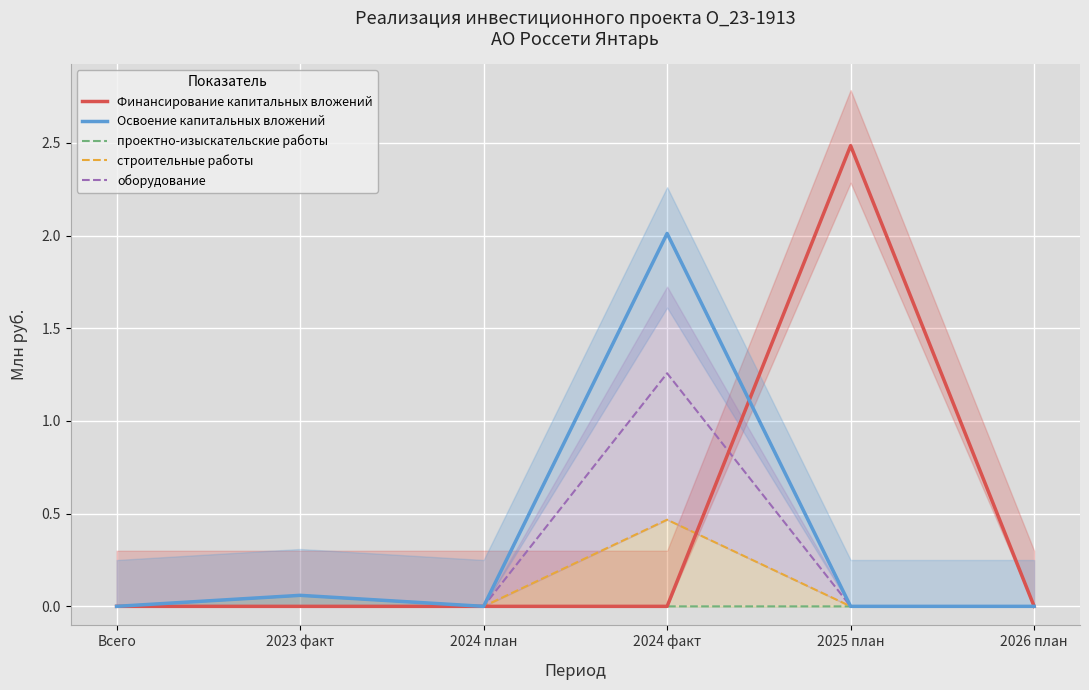

What is the value of the проектно-изыскательские работы point at the 2nd from the left?

0.1